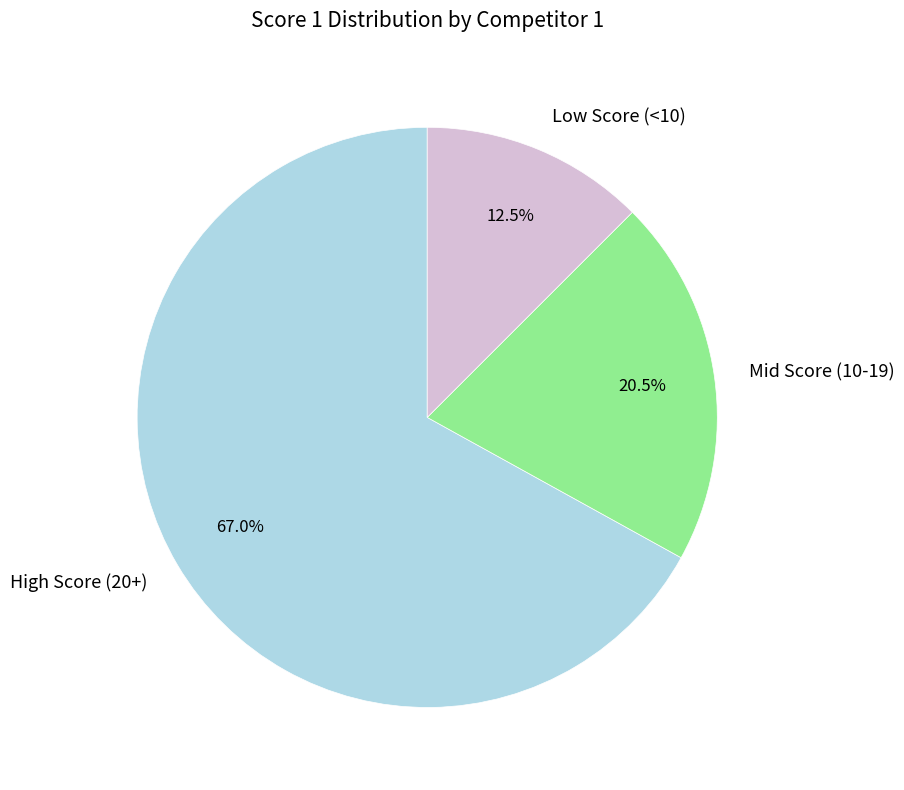

Which category has the smallest portion of the pie?

Low Score (<10)